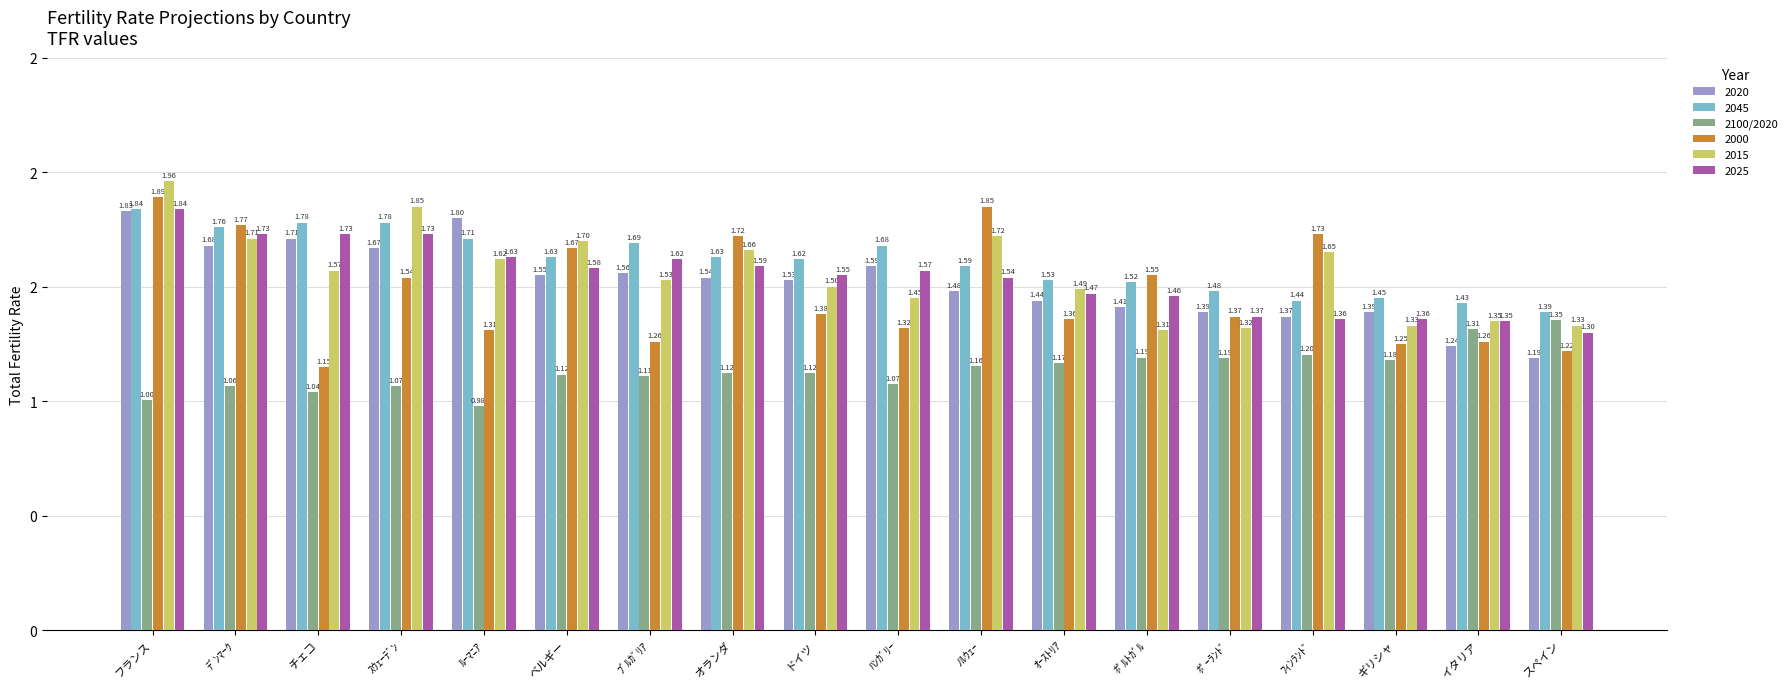

What position from the left is チェコ?

3